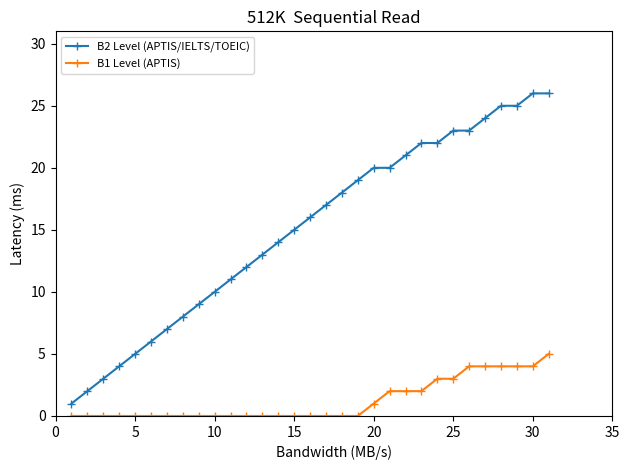

Which series has the largest range (max minus min)?

B2 Level (APTIS/IELTS/TOEIC)